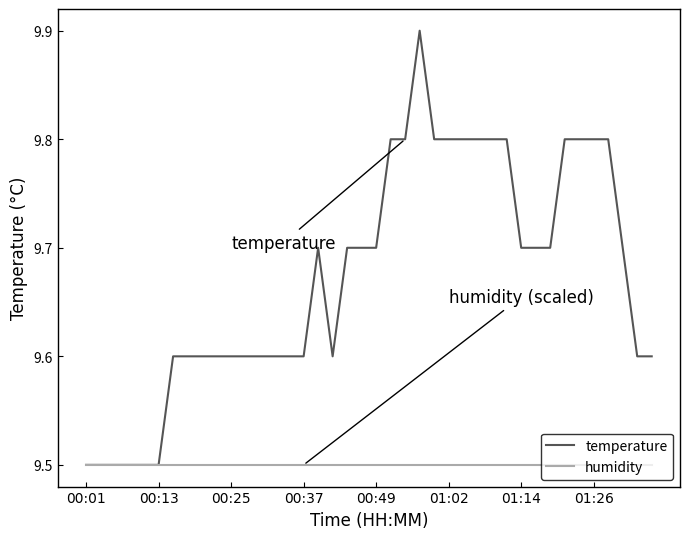

What is the minimum value for humidity?

9.5